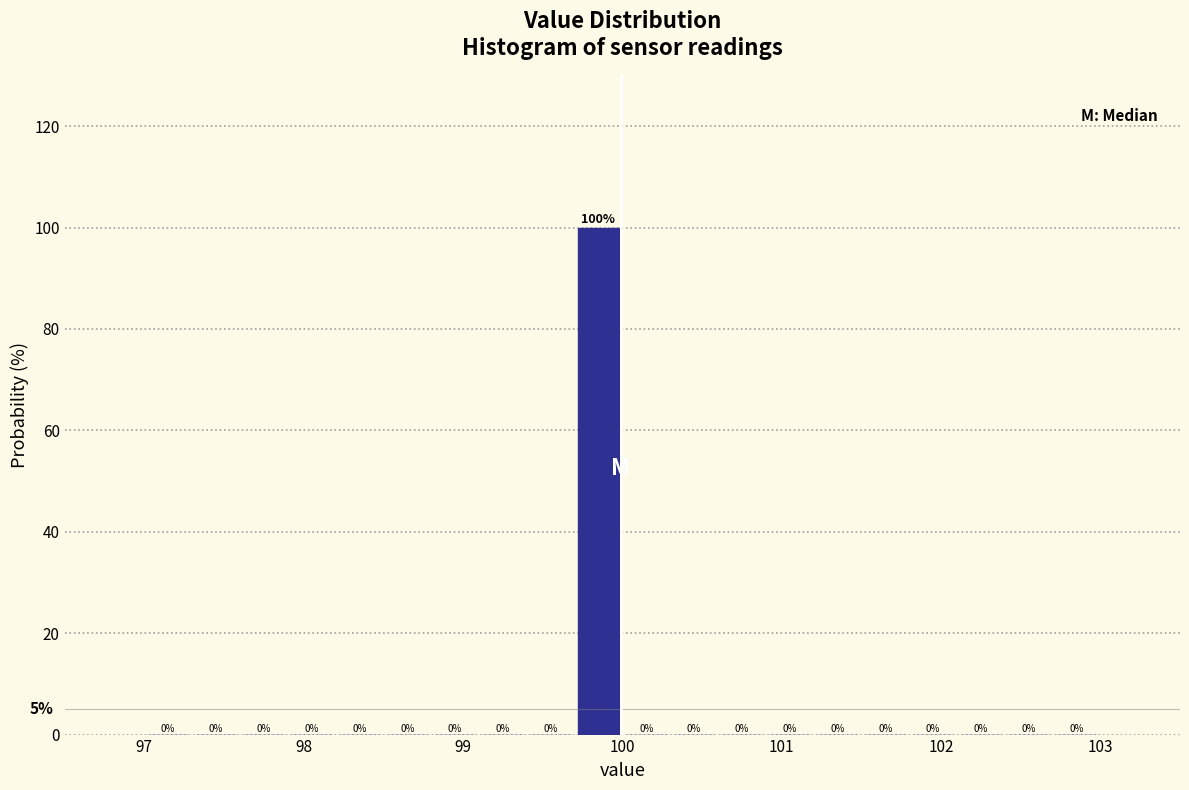

Around what value on the x-axis is the tallest bar? Give the approximate position of its centre, as read against the axis.

99.9